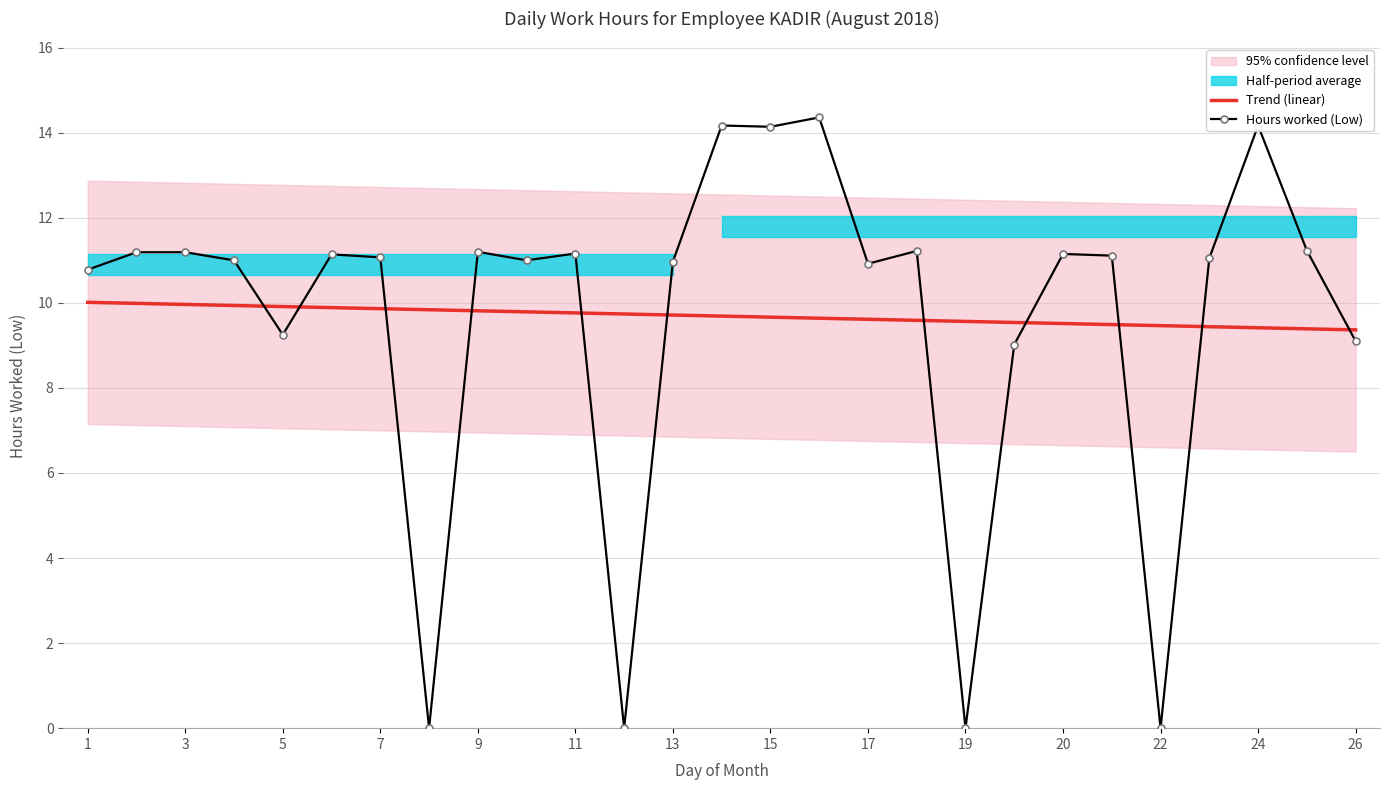

The value of Trend (linear) at 7 is 9.9. True or false?

True